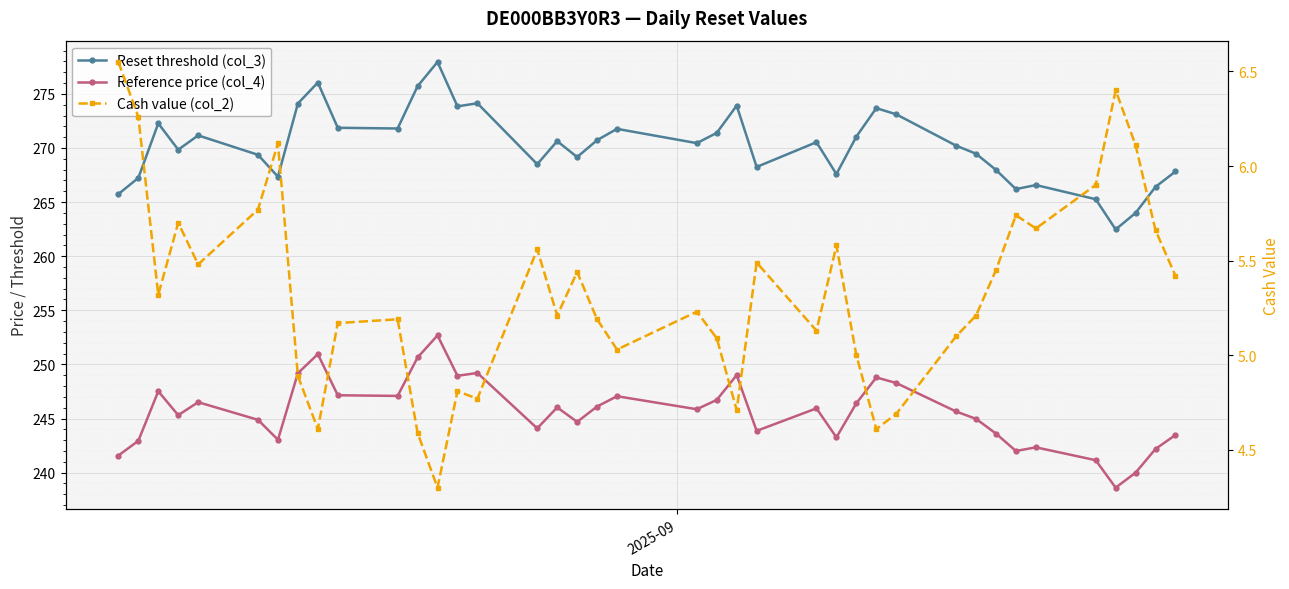

What are all the series names shown in the legend?

Reset threshold (col_3), Reference price (col_4), Cash value (col_2)